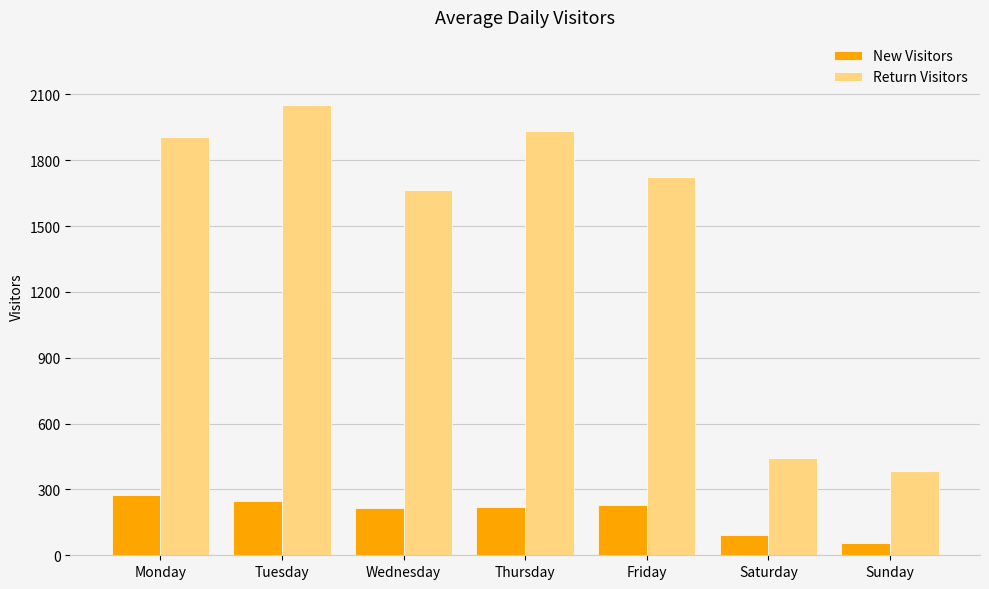

The value of Return Visitors at Tuesday is 3033.4. True or false?

False